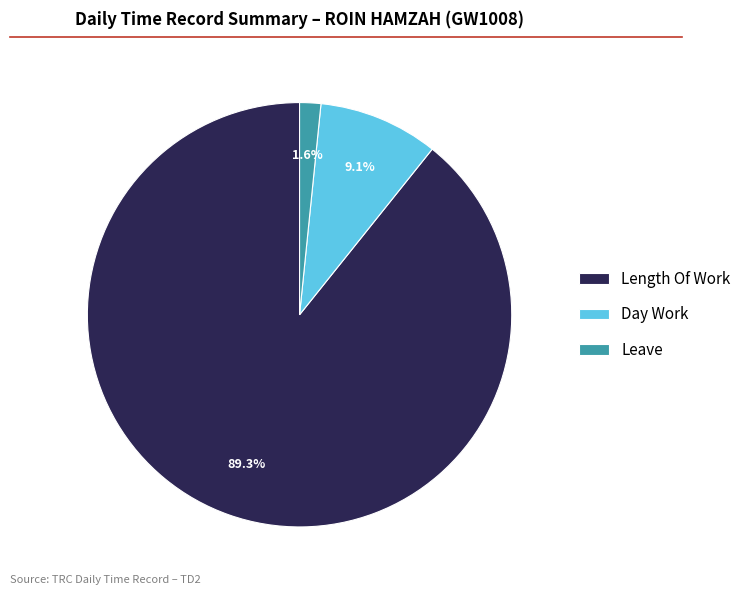

To the nearest percent, what portion does Leave represent?

2%